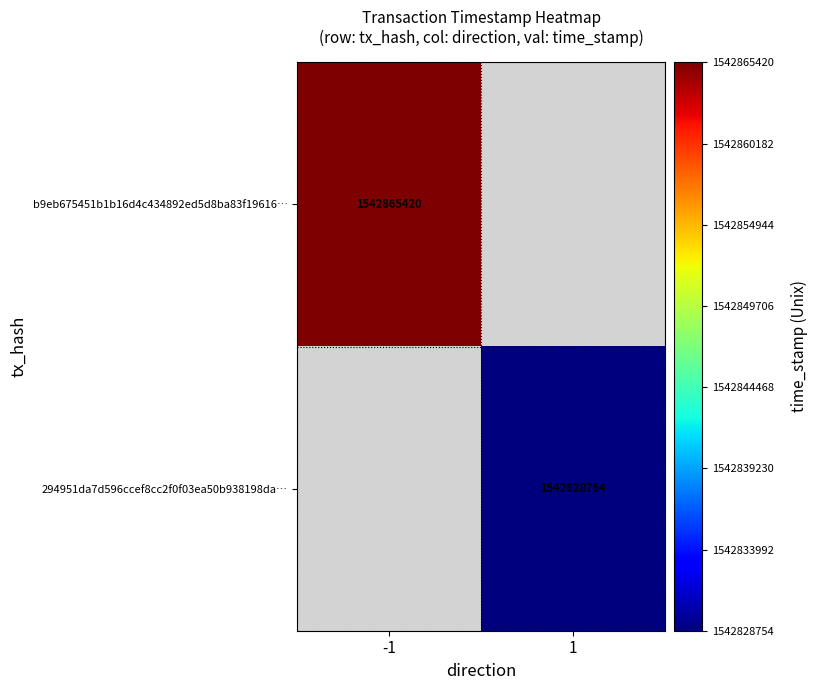

The value of 294951da7d596ccef8cc2f0f03ea50b938198da… at 1 is 1542828754. True or false?

True